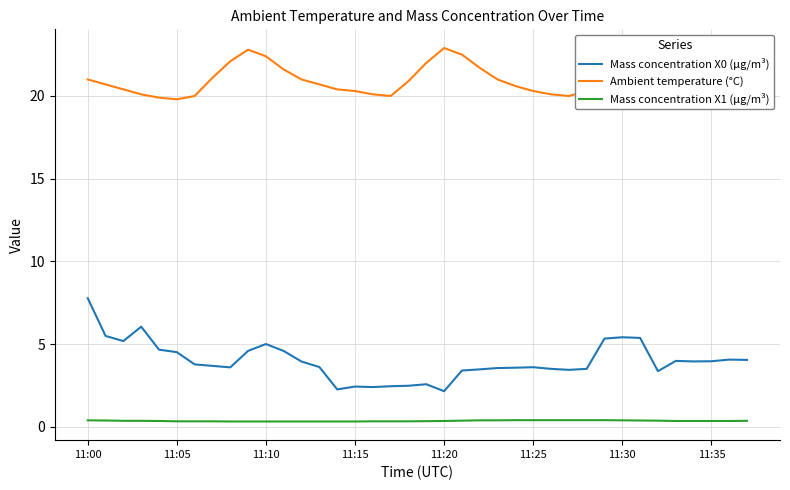

True or false: Ambient temperature (°C) and Mass concentration X1 (μg/m³) intersect in this chart.

False